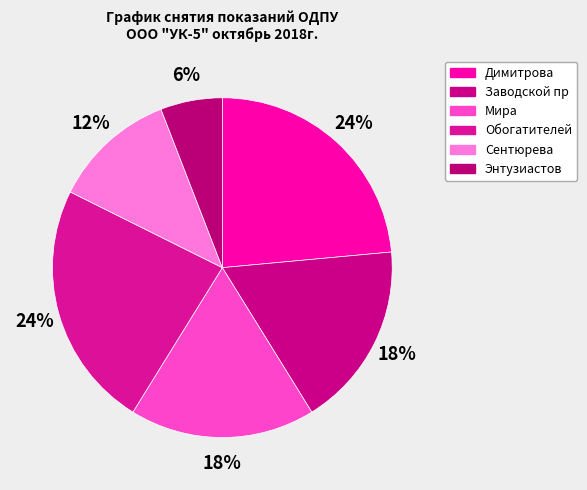

To the nearest percent, what is the combined percentage of Сентюрева and Энтузиастов?

18%